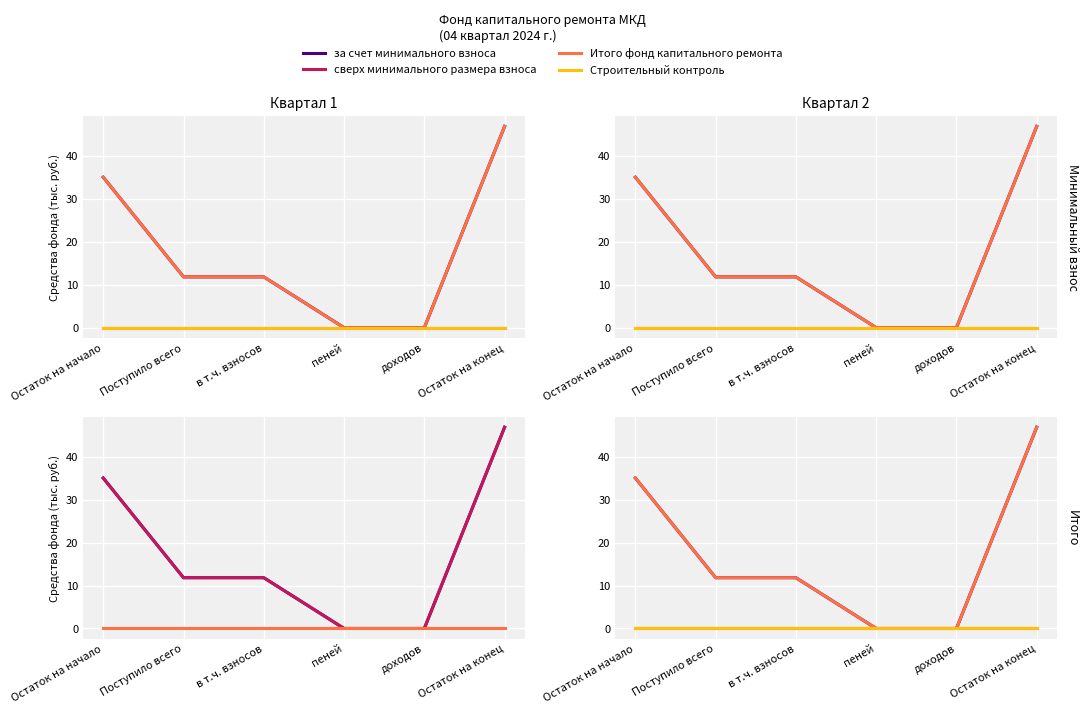

How many lines are shown in the chart?

4